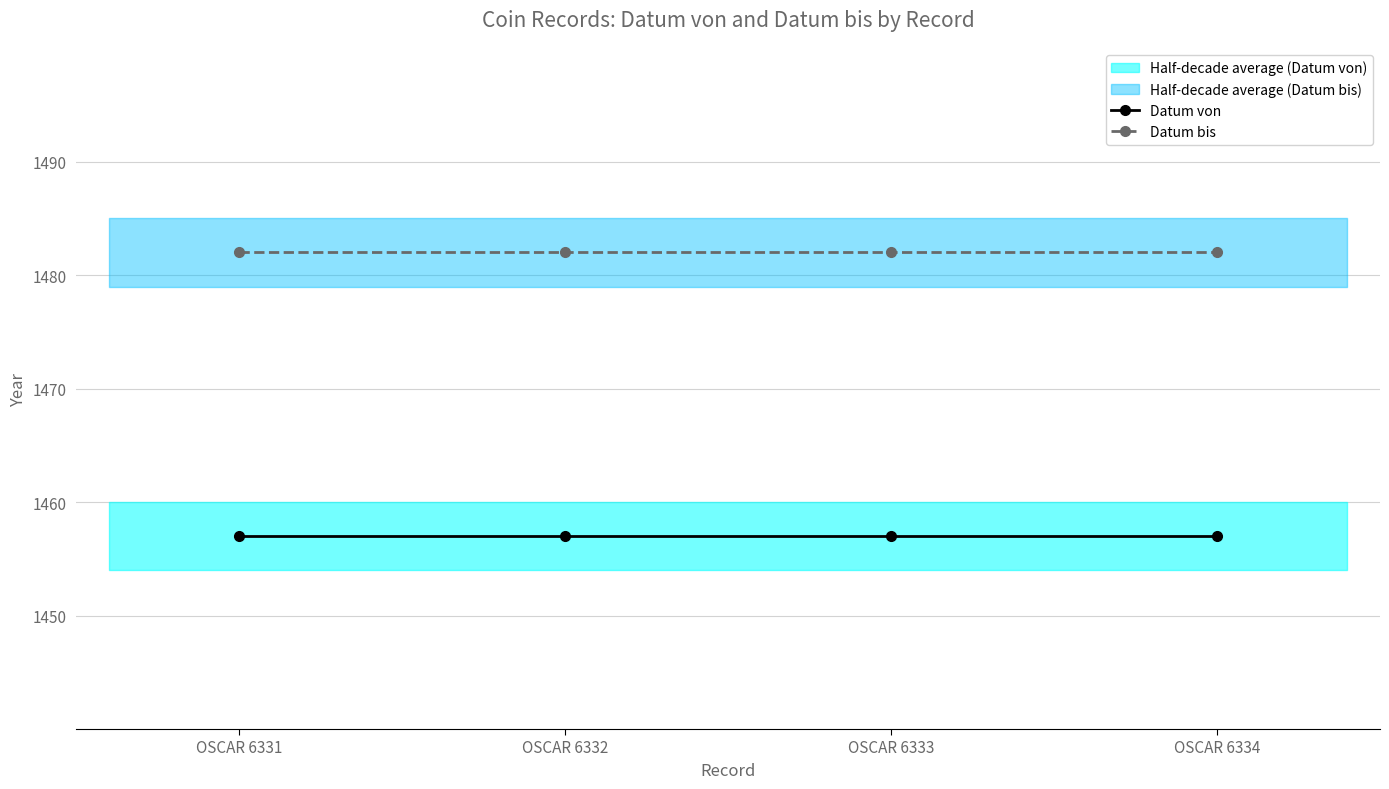

True or false: Datum bis has a value of 1482 at OSCAR 6332.

True